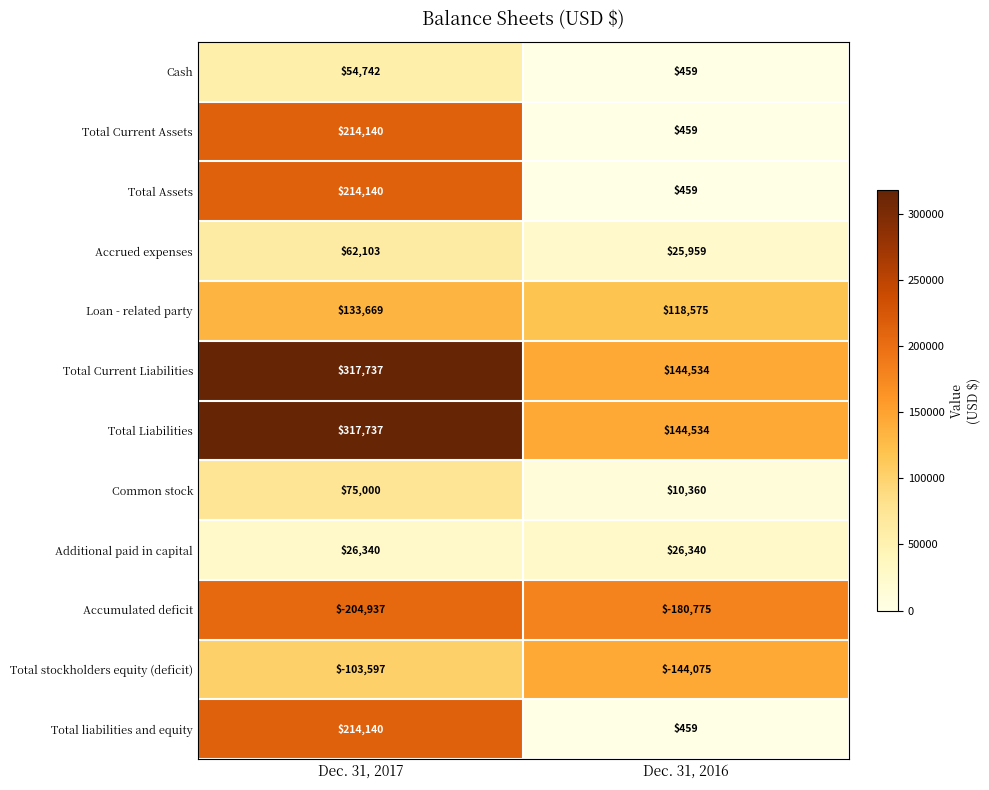

What is the difference between the maximum and minimum values in the Total stockholders equity (deficit) series?

40478